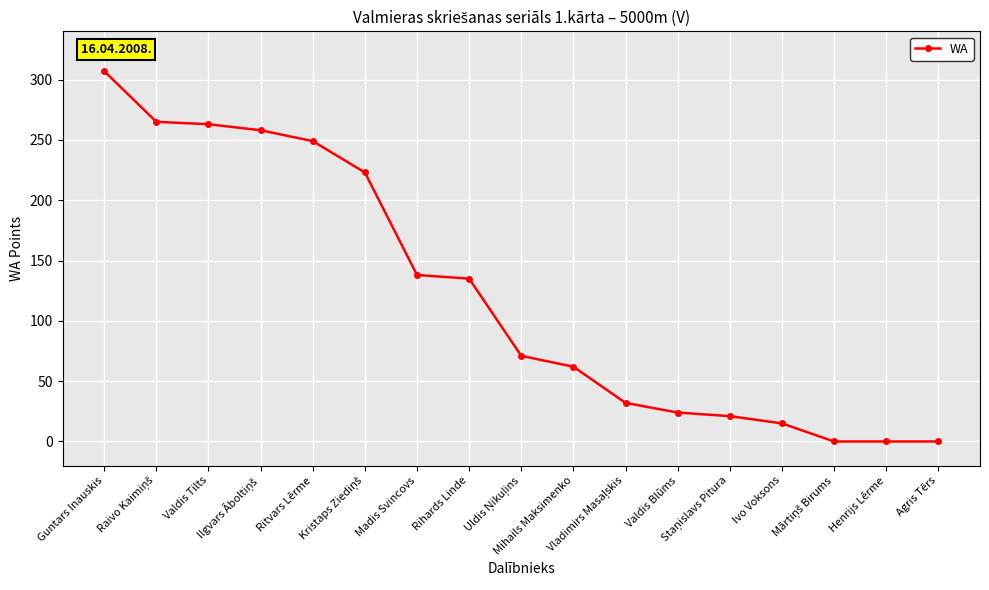

What is the maximum value shown in the chart?

307